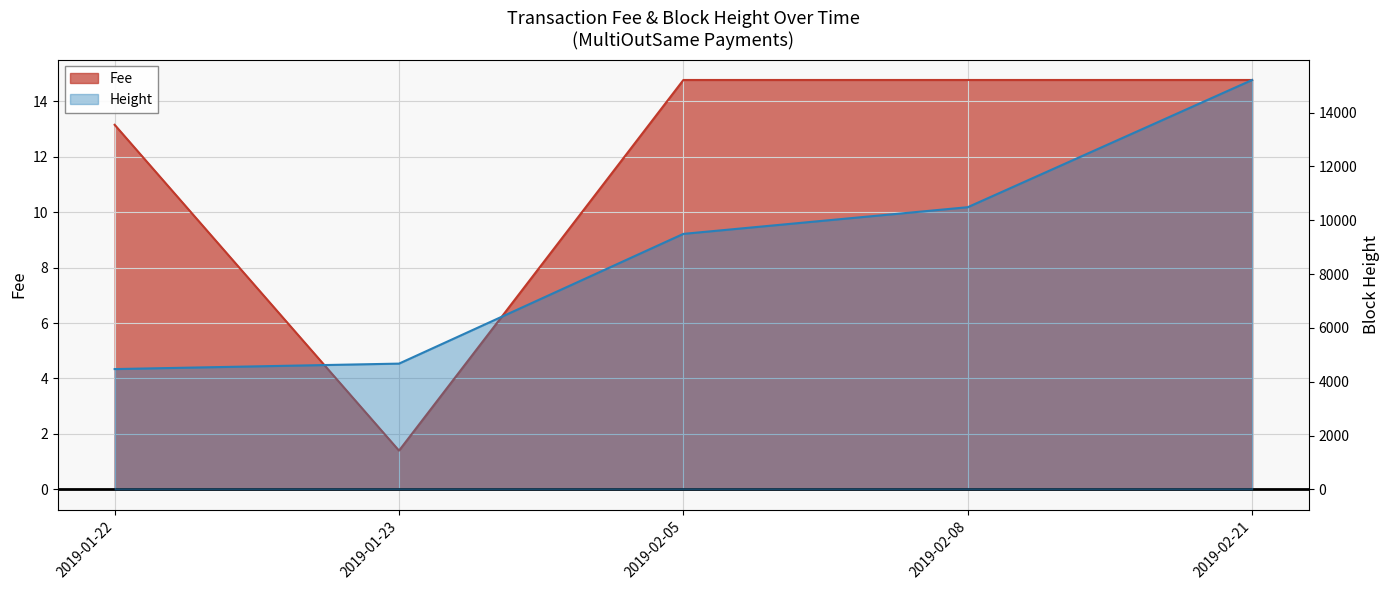

List the labels in order of Height value, smallest first.

2019-01-22, 2019-01-23, 2019-02-05, 2019-02-08, 2019-02-21